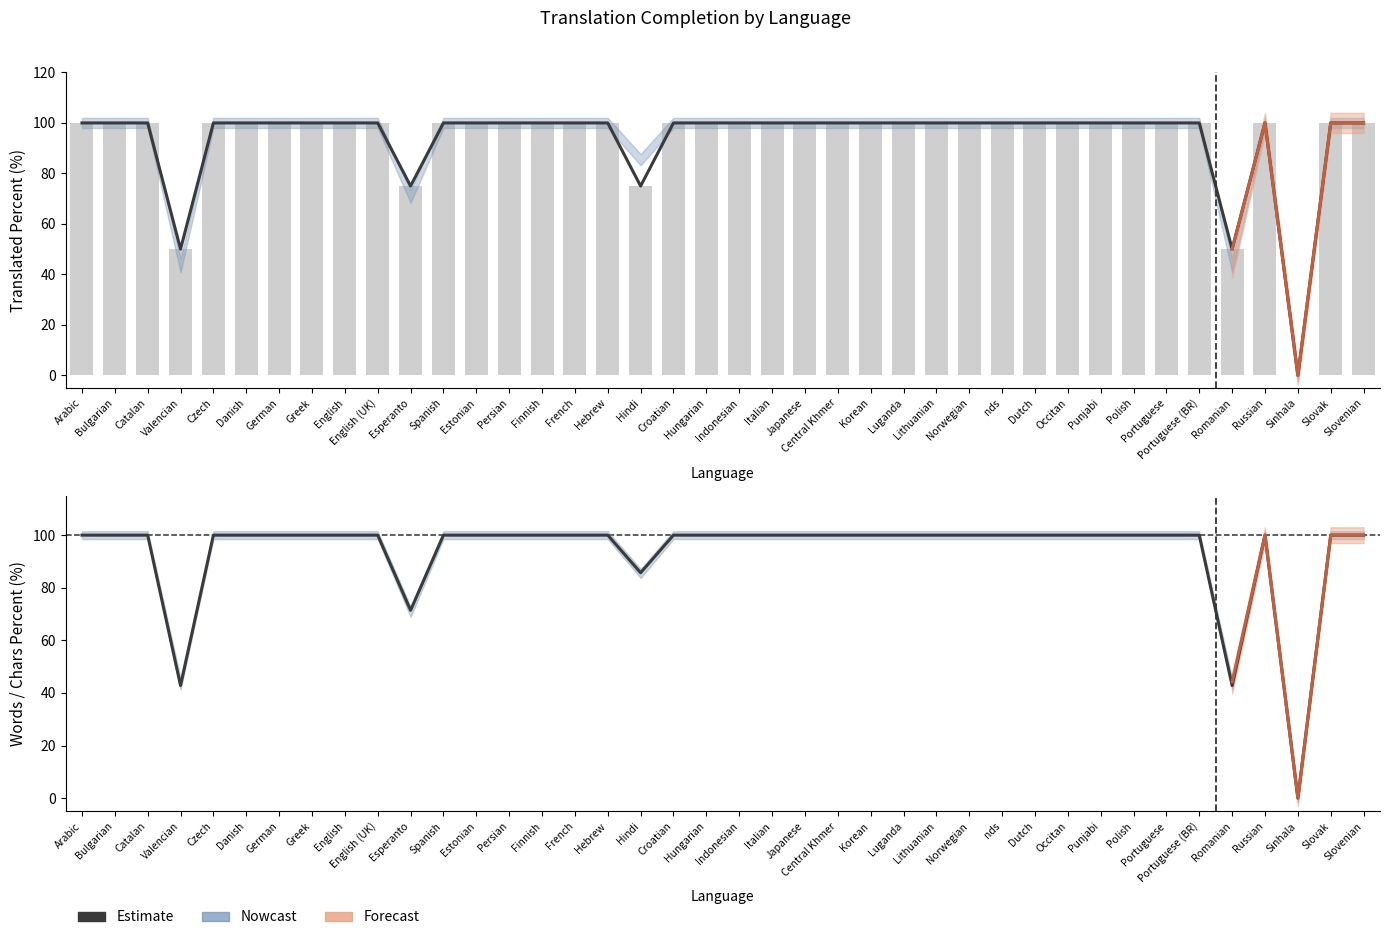

Reading left to right, list all the values displayed in this chart.

100.0	100.0	100.0	42.8	100.0	100.0	100.0	100.0	100.0	100.0	71.4	100.0	100.0	100.0	100.0	100.0	100.0	85.7	100.0	100.0	100.0	100.0	100.0	100.0	100.0	100.0	100.0	100.0	100.0	100.0	100.0	100.0	100.0	100.0	100.0	42.8	100.0	0.0	100.0	100.0